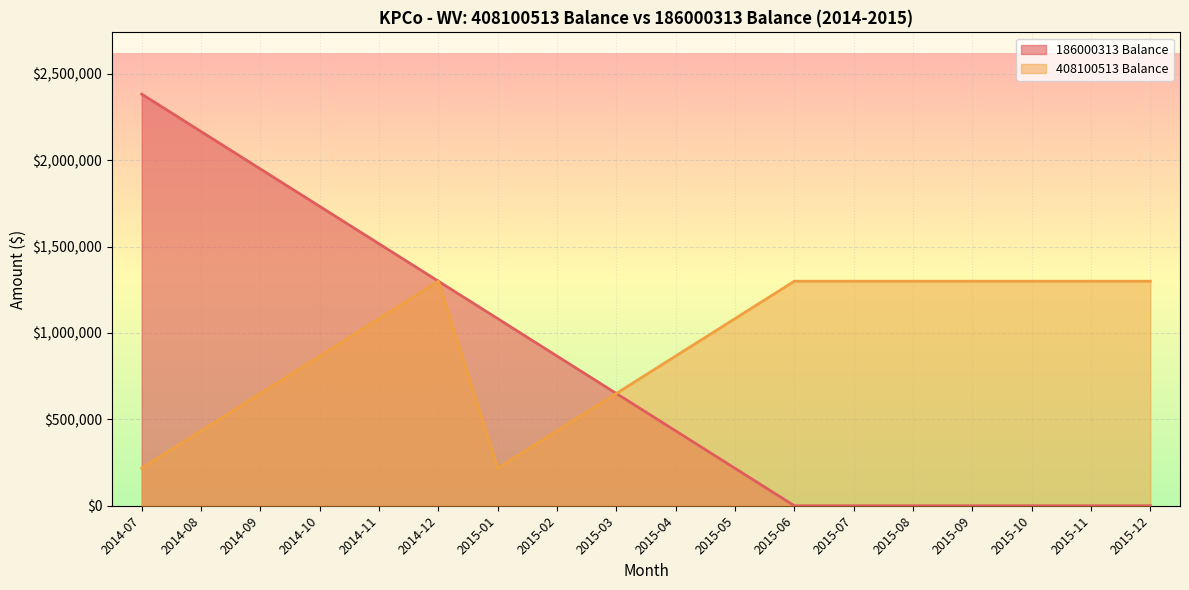

At 2015-03, list the series in order from largest to smallest.

408100513 Balance, 186000313 Balance